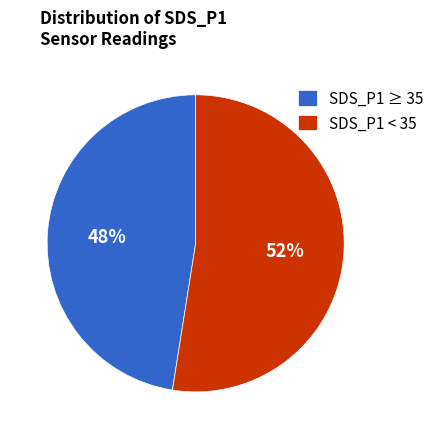

Which category has the smallest portion of the pie?

SDS_P1 ≥ 35